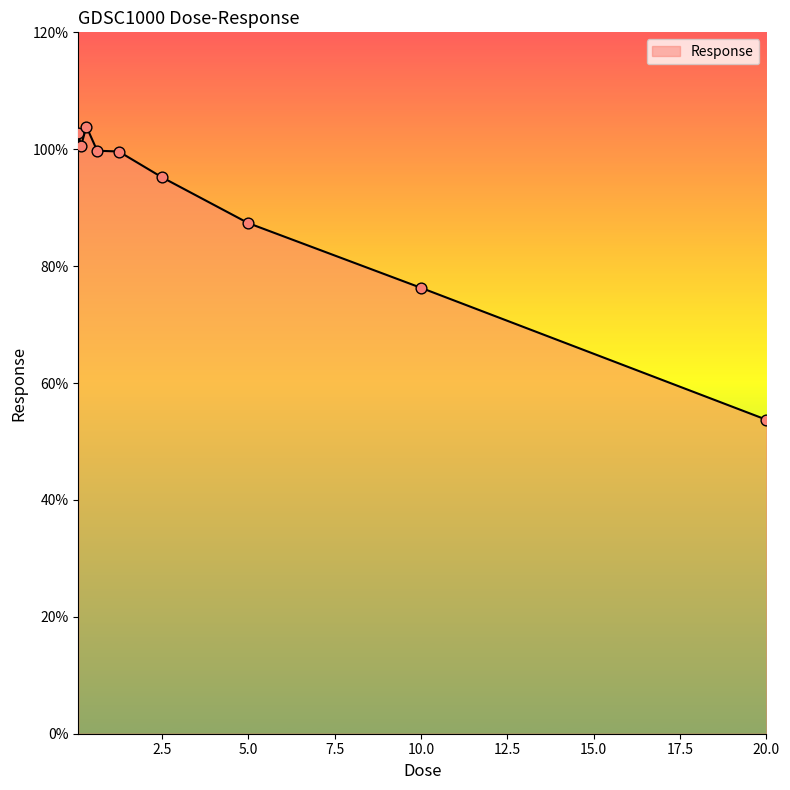

What is the greatest value displayed?

103.9